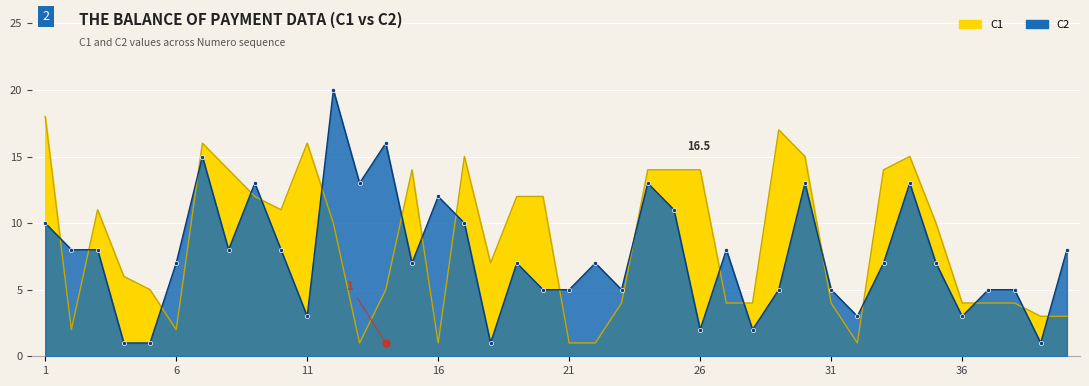

At which label does C1 reach its peak?

1